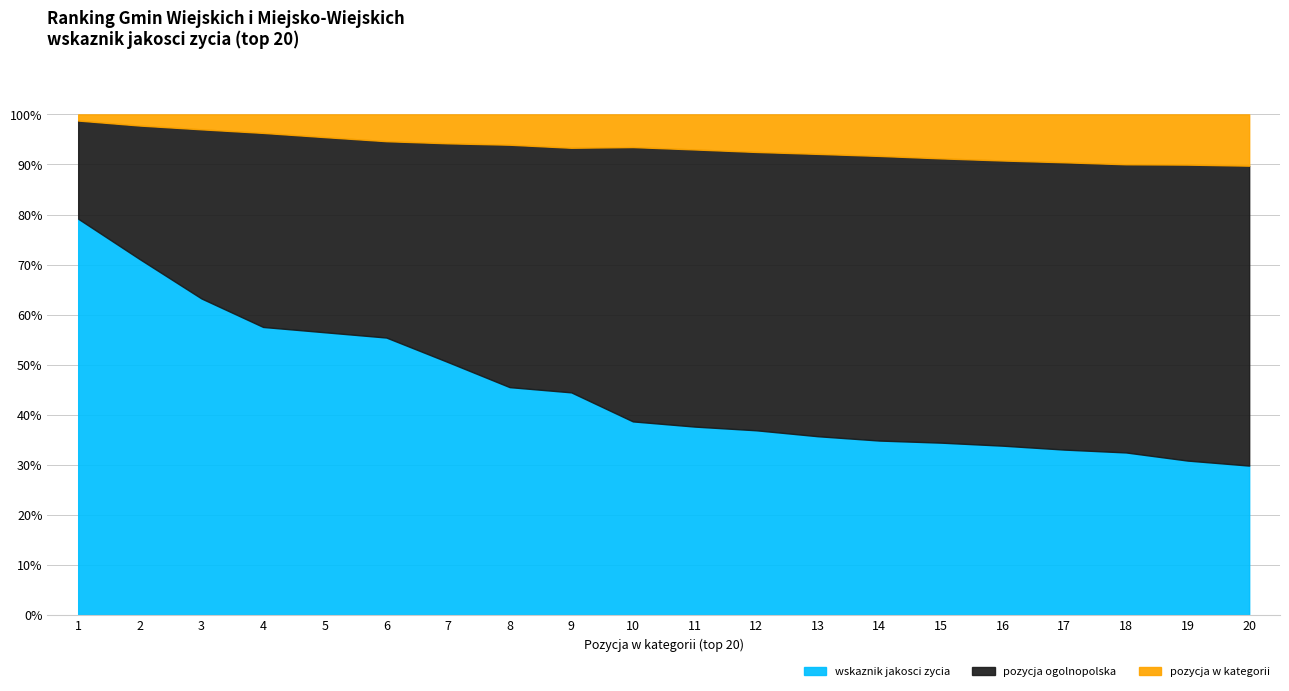

What is the highest value of the wskaznik jakosci zycia series?

79.2